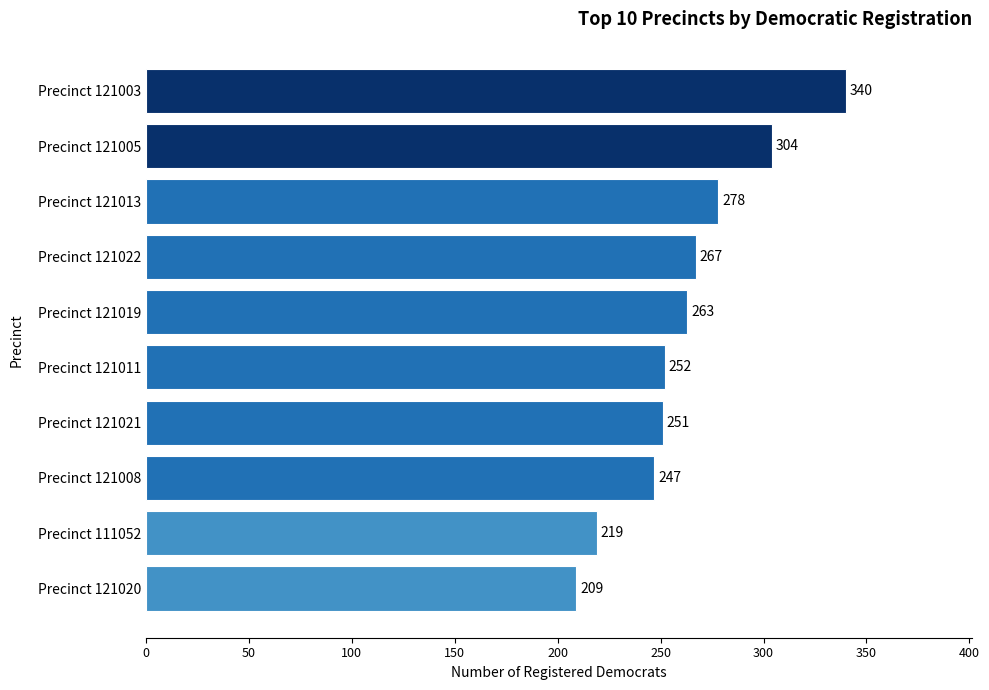

What is the difference between the maximum and minimum values?

131